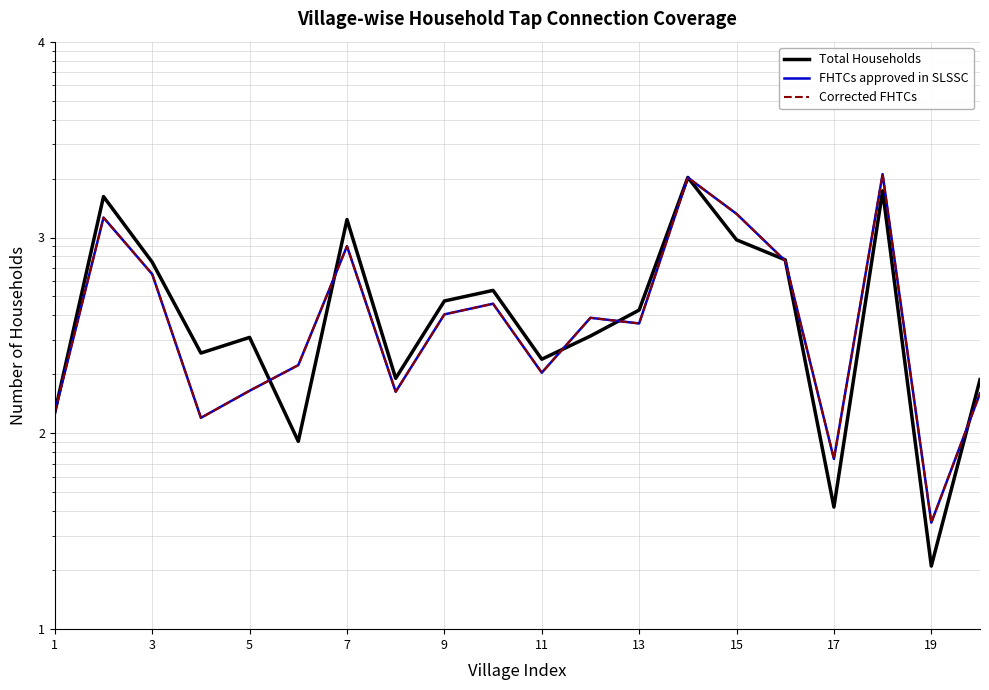

What is the maximum value shown in the chart?

2107